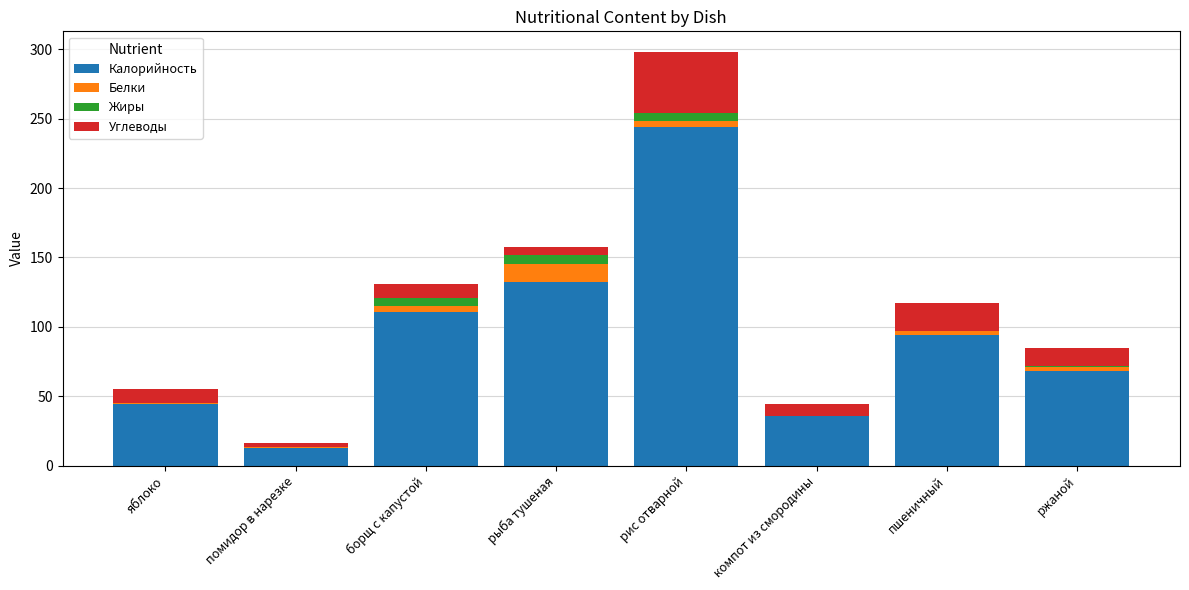

Where is Калорийность nearest to the value 128?

рыба тушеная